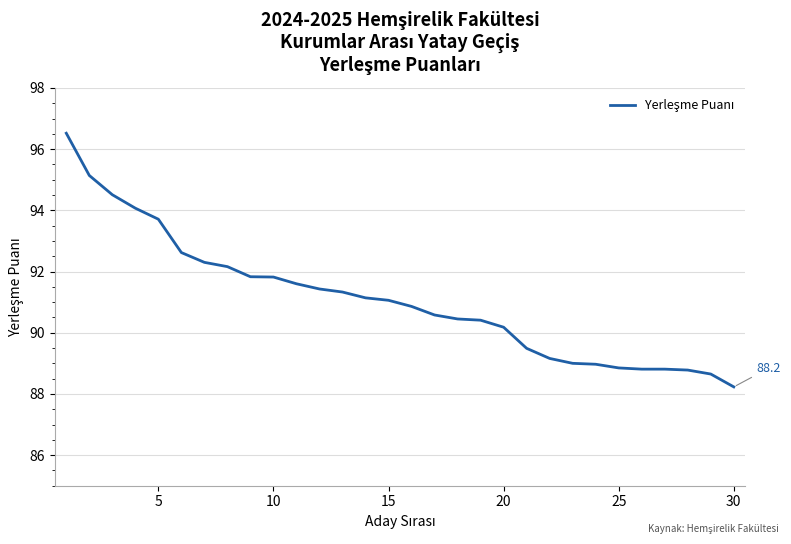

What is the maximum value shown in the chart?

96.5